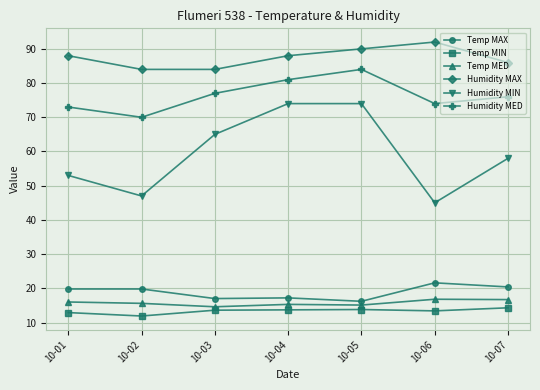

What is the sum of the Temp MIN values at 10-01 and 10-03?

26.5